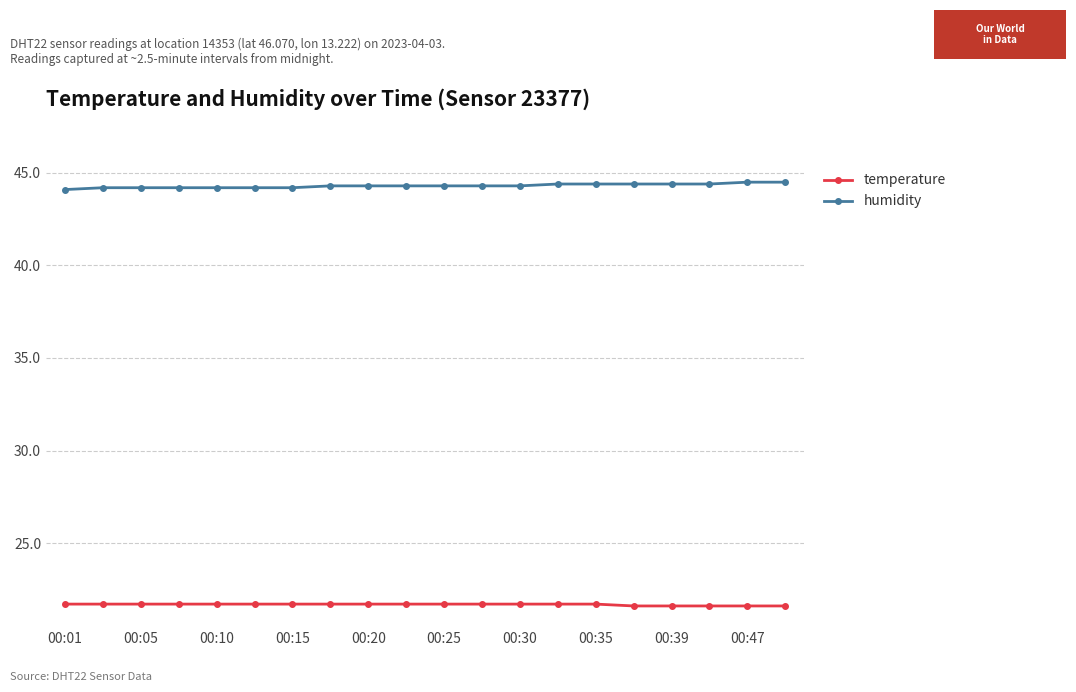

Count the temperature values in the range 21 to 22.

20